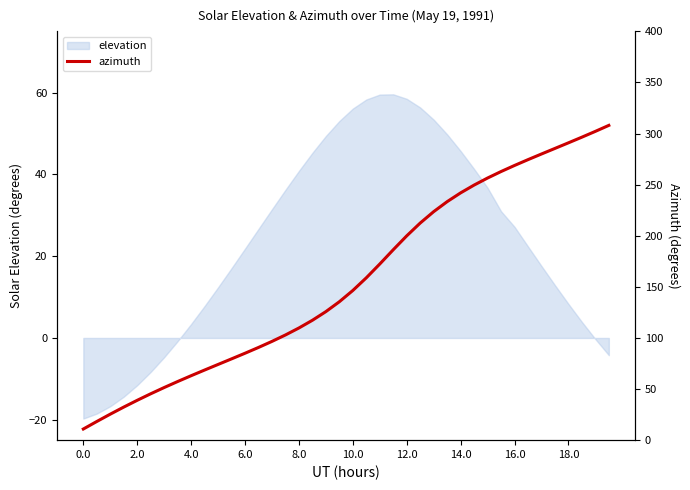

What is the sum of all values?

6279.7